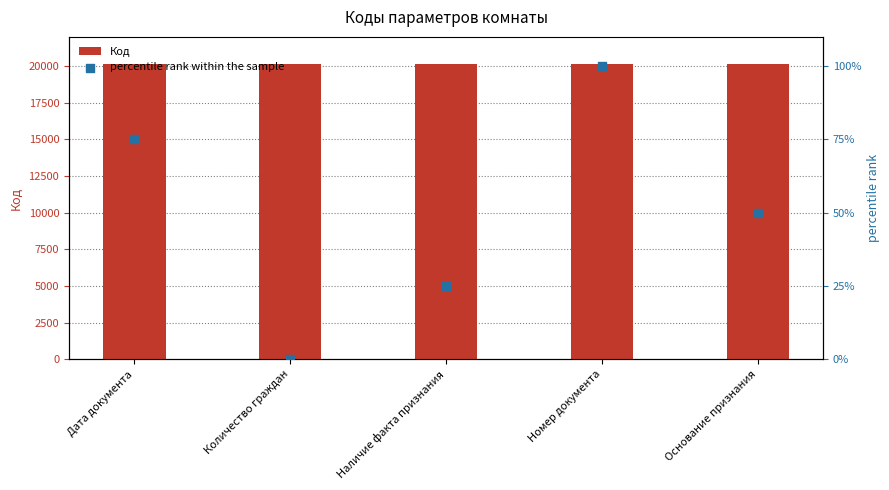

At how many categories does at least one series exceed 6727?

5